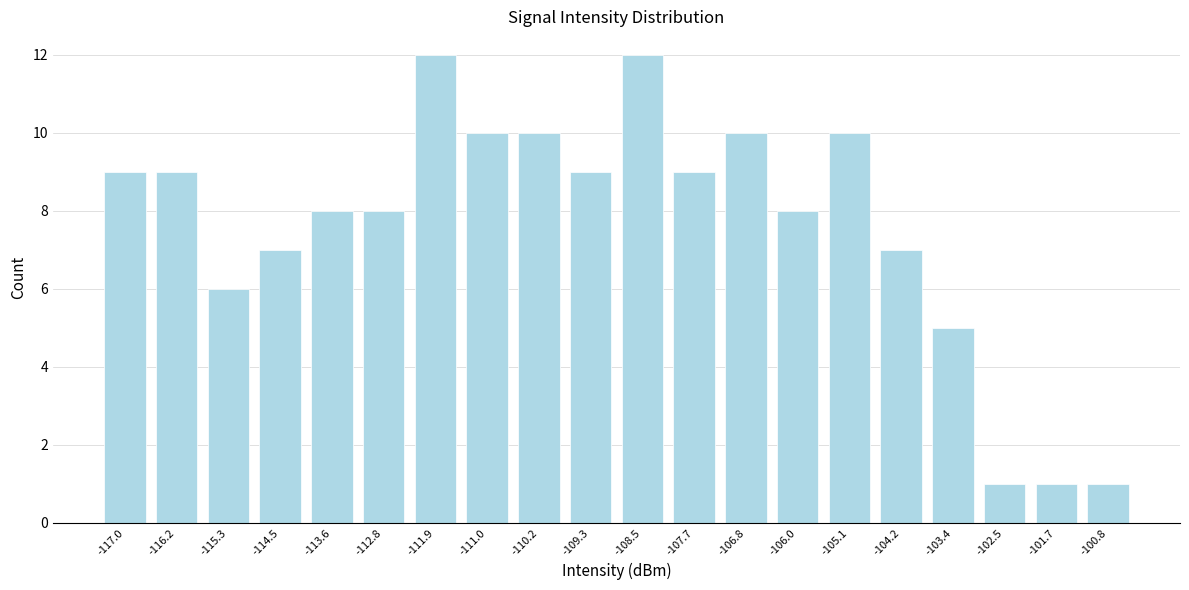

Reading left to right, extract all data points from this chart.

-117.0=9	-116.2=9	-115.3=6	-114.5=7	-113.6=8	-112.8=8	-111.9=12	-111.0=10	-110.2=10	-109.3=9	-108.5=12	-107.7=9	-106.8=10	-106.0=8	-105.1=10	-104.2=7	-103.4=5	-102.5=1	-101.7=1	-100.8=1